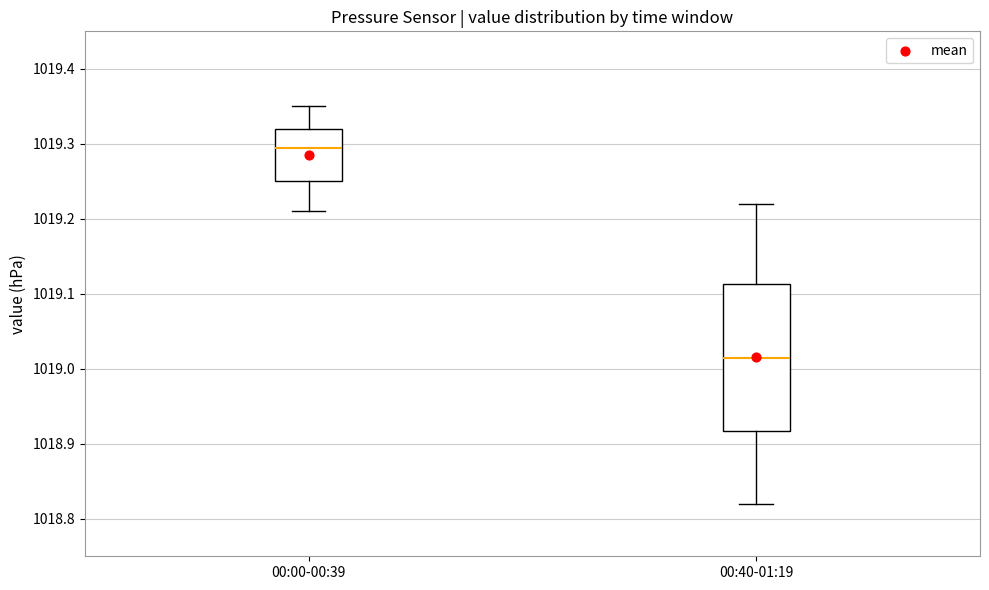

Reading left to right, transcribe this box plot: for each box, give where its median line is, the range the box spans, and where its two whiskers end, as read against the y-axis. The values are not printed on the chart, so give them approximately, as read against the axis.

00:00-00:39: median 1019.30, box 1019.25 to 1019.32, whiskers 1019.21 to 1019.35
00:40-01:19: median 1019.02, box 1018.92 to 1019.11, whiskers 1018.82 to 1019.22